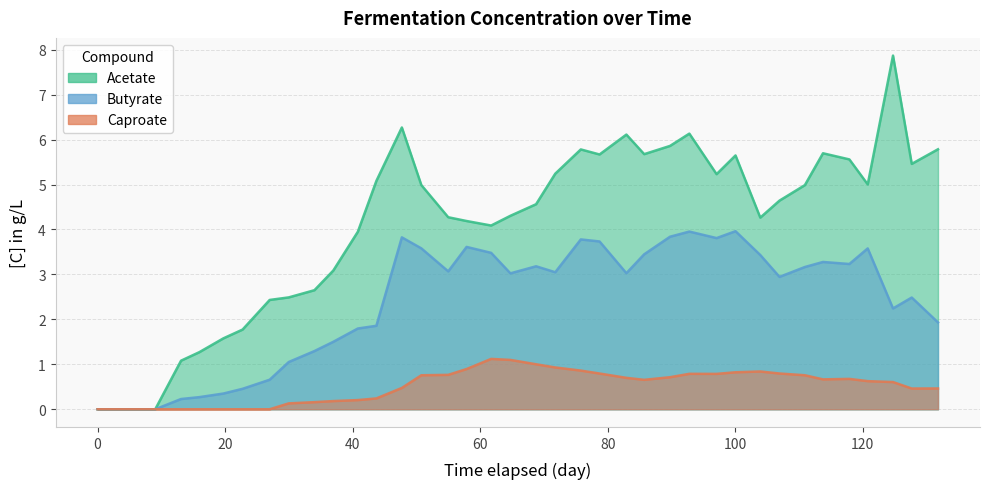

How many data points does each series have?

39